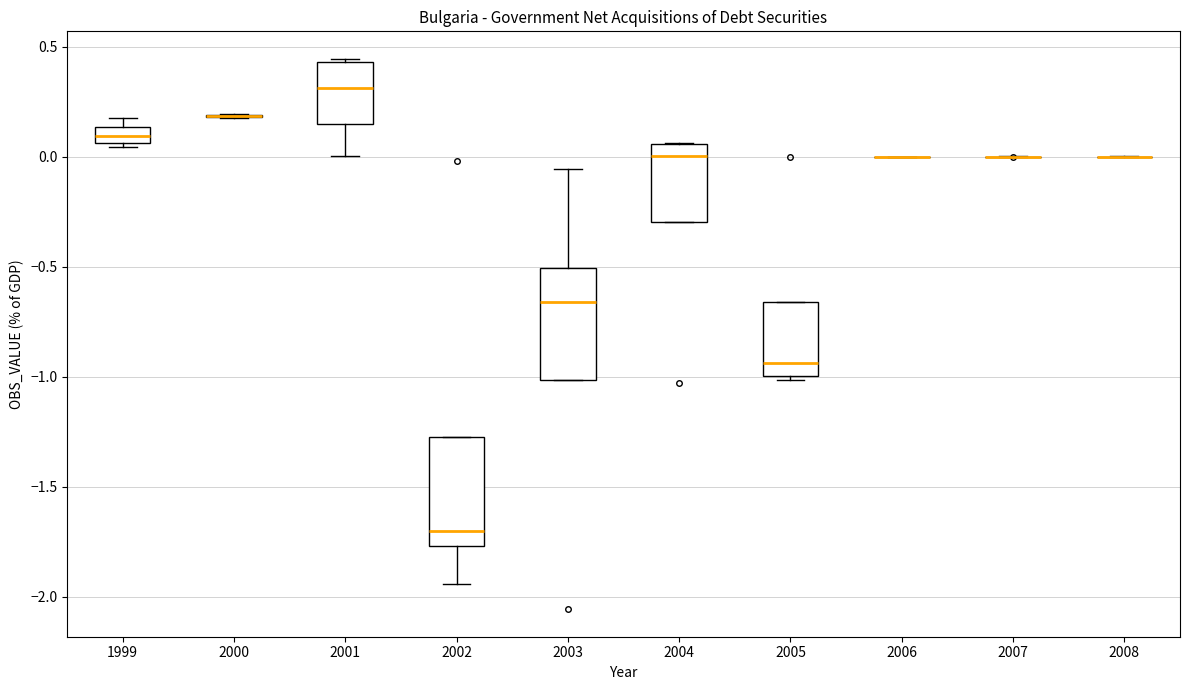

Where is the lower edge of the box at x = 2001 on the y-axis? The values are not printed on the chart, so give them approximately, as read against the axis.

0.15